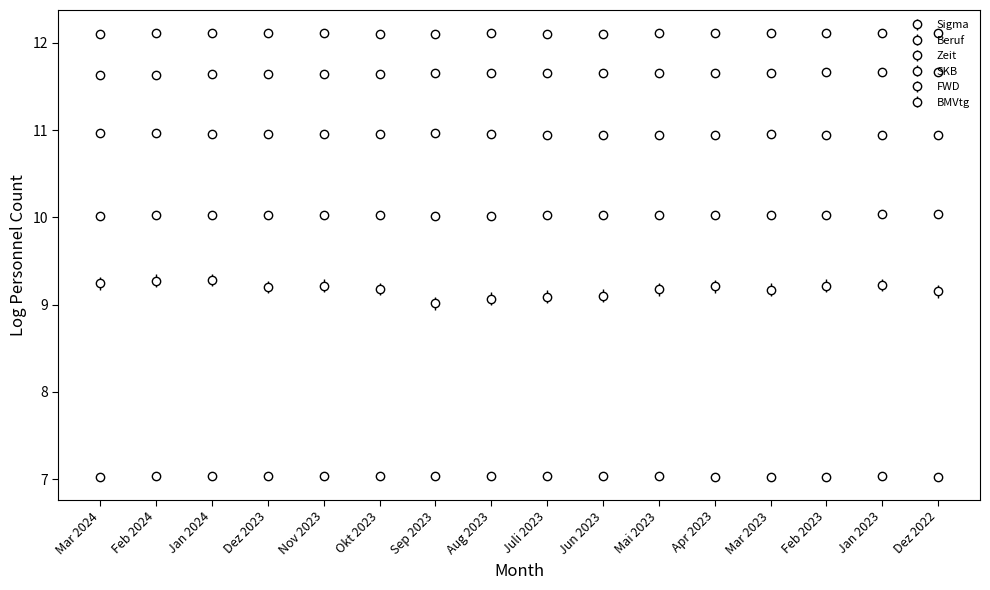

Between Nov 2023 and Jan 2024, which is larger?

Jan 2024